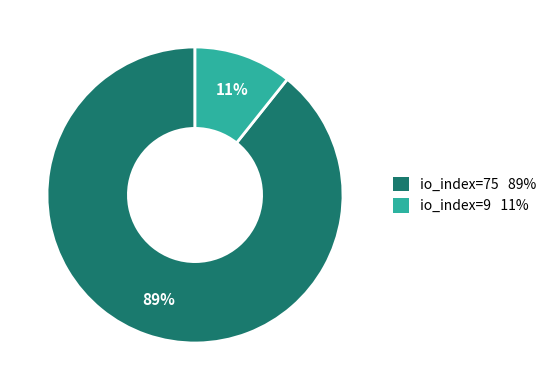

Is there any slice that represents more than half of the pie?

Yes